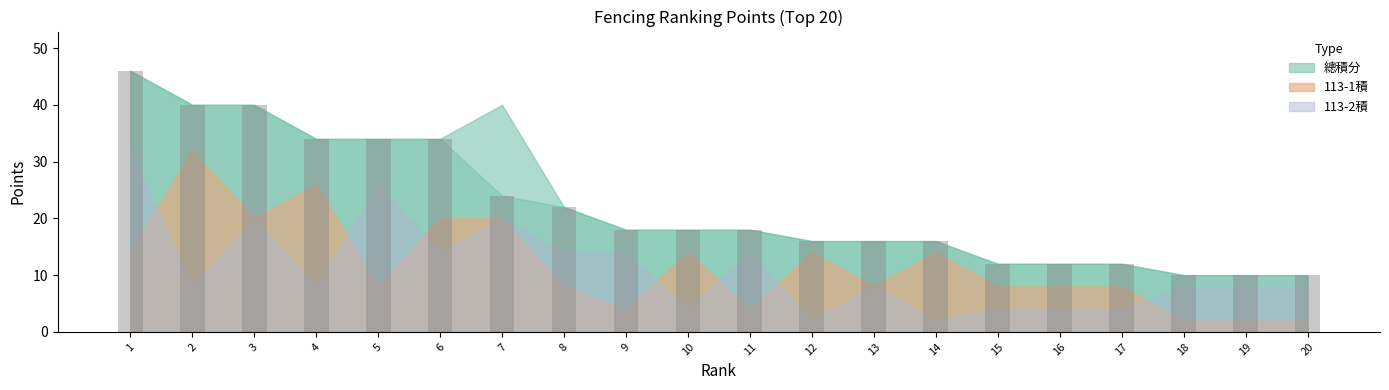

What is the difference between the values at 15 and 1?

34